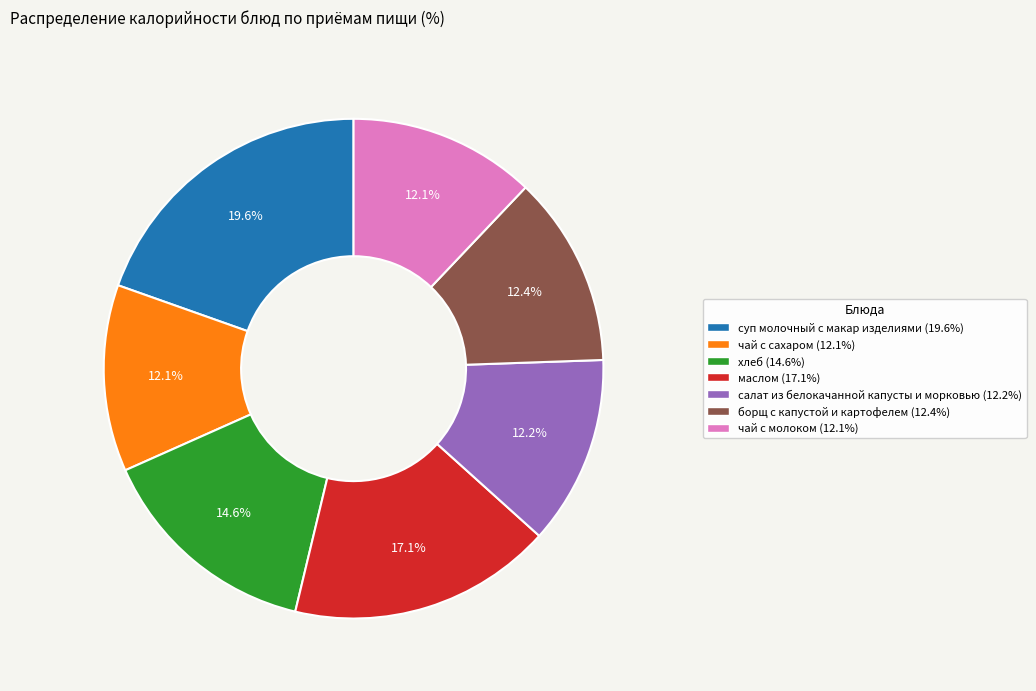

How many slices are in this pie chart?

7